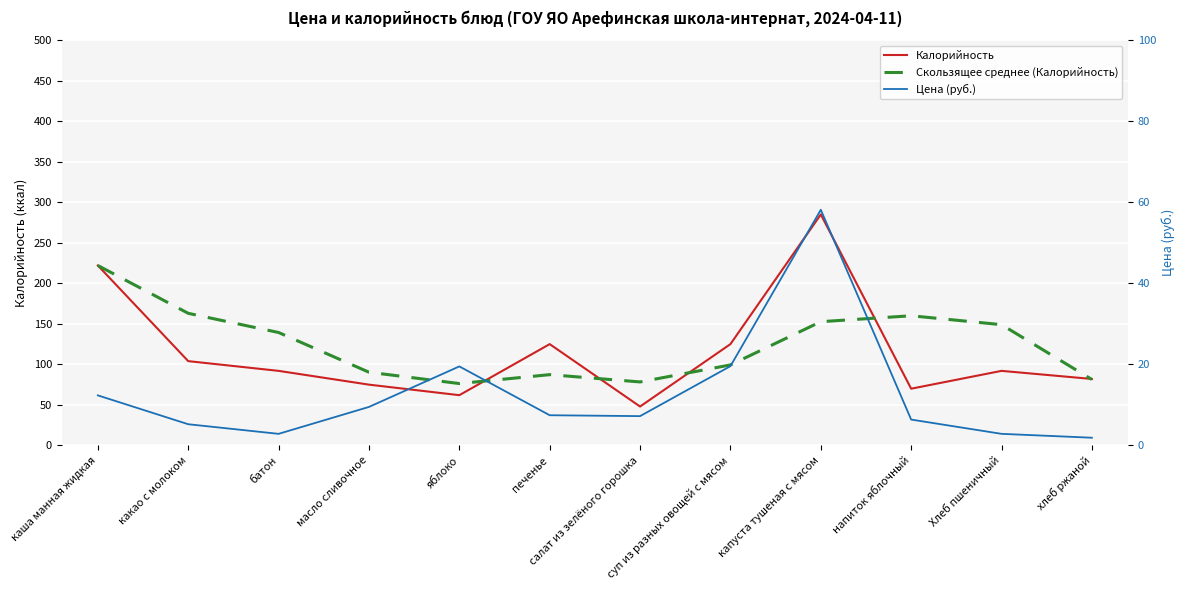

What is the minimum value shown in the chart?

1.9